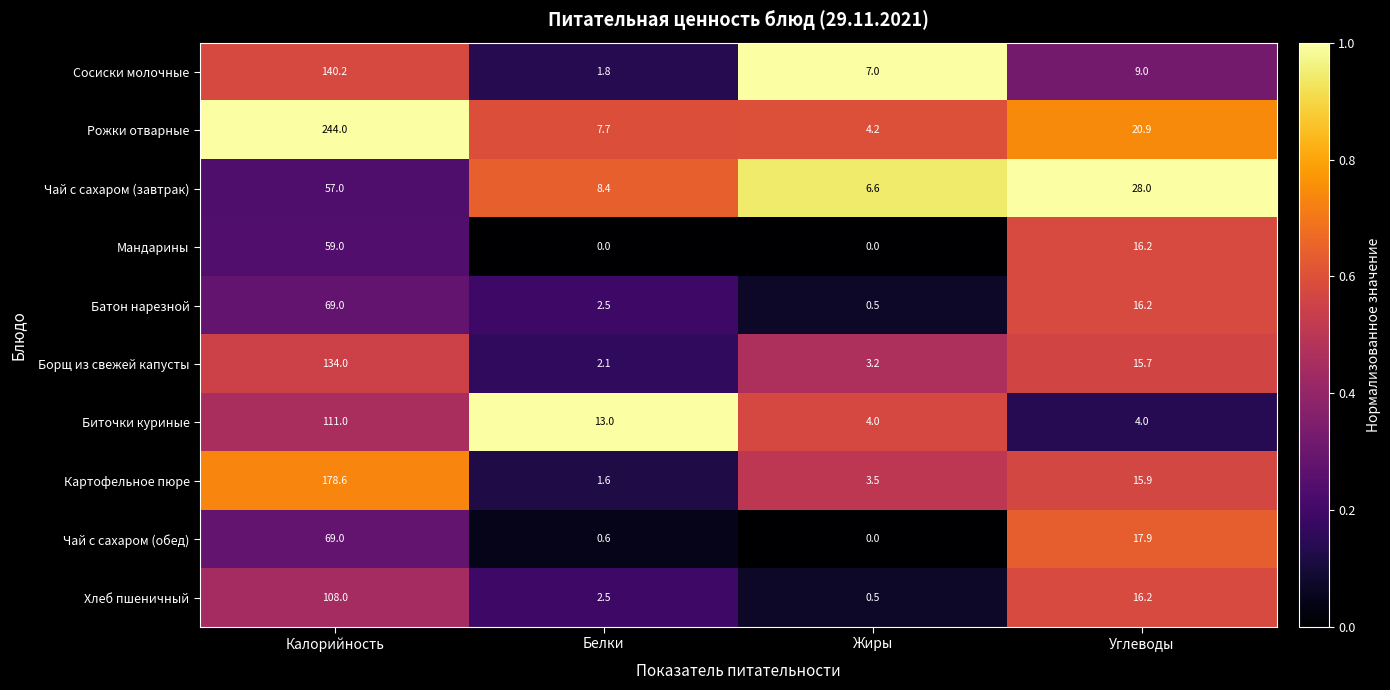

Which series changed the most between Жиры and Углеводы?

Чай с сахаром (завтрак)